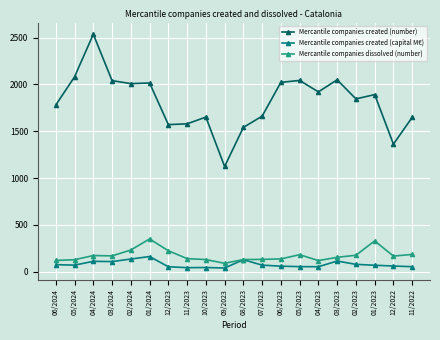

What is the lowest value of the Mercantile companies created (number) series?

1124.0